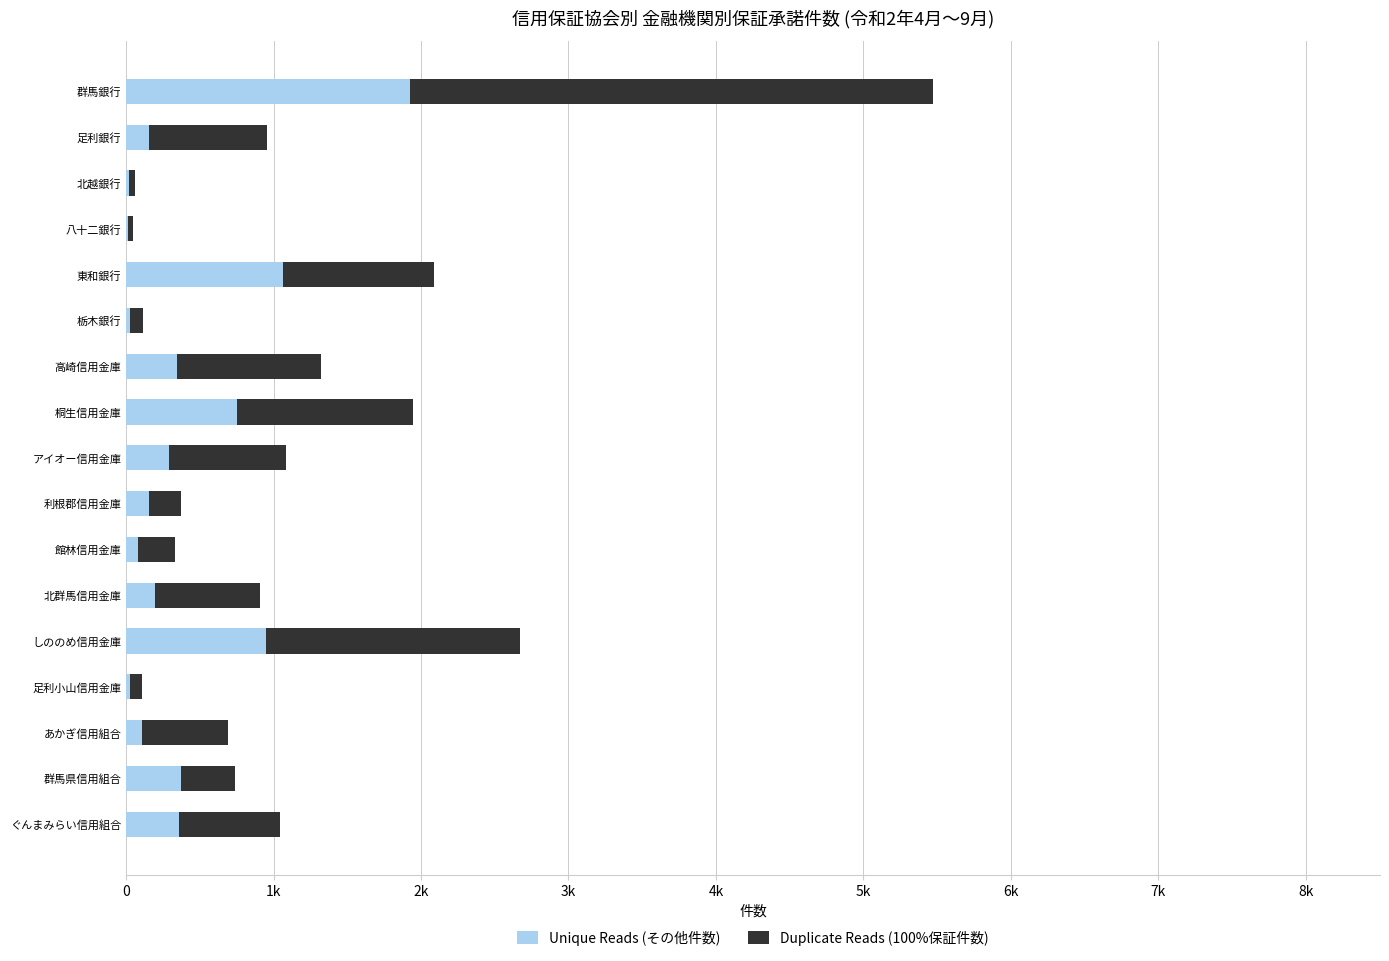

The value of Duplicate Reads (100%保証件数) at しののめ信用金庫 is 4792. True or false?

False